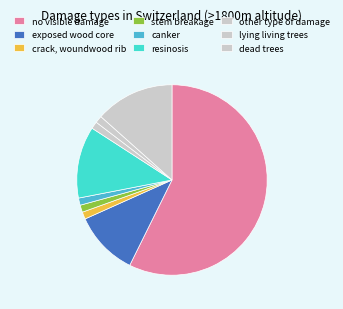

How much of the chart is everything except resinosis?

87.8%